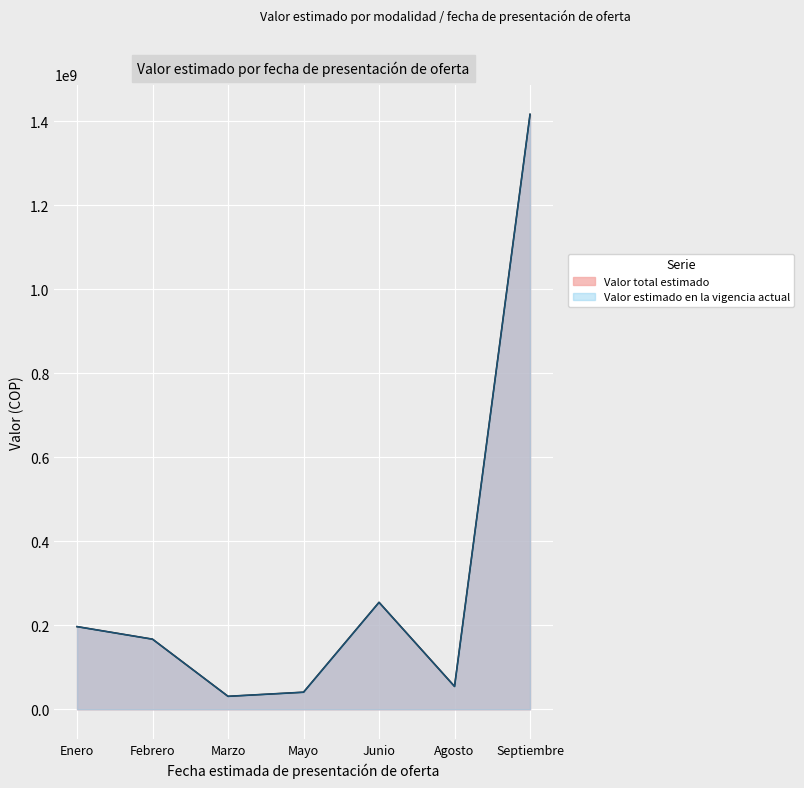

Which series changed the most between Febrero and Febrero?

Valor total estimado